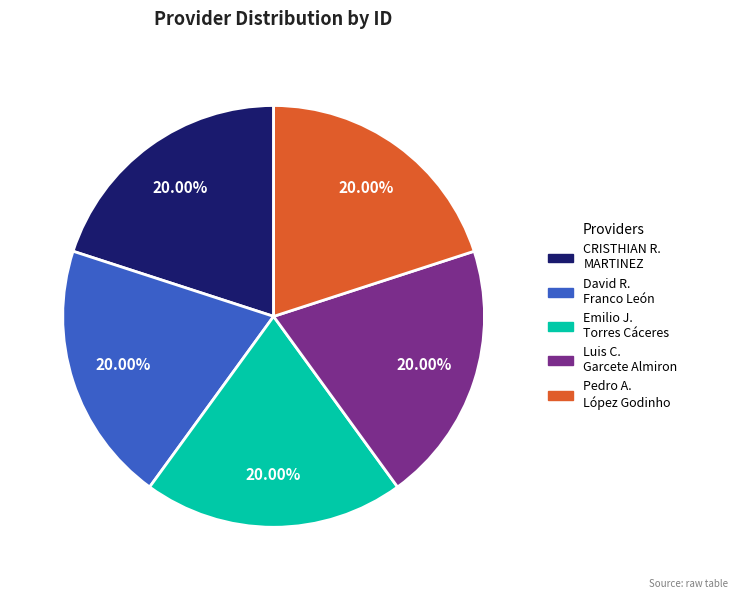

Is there a majority slice in this chart?

No